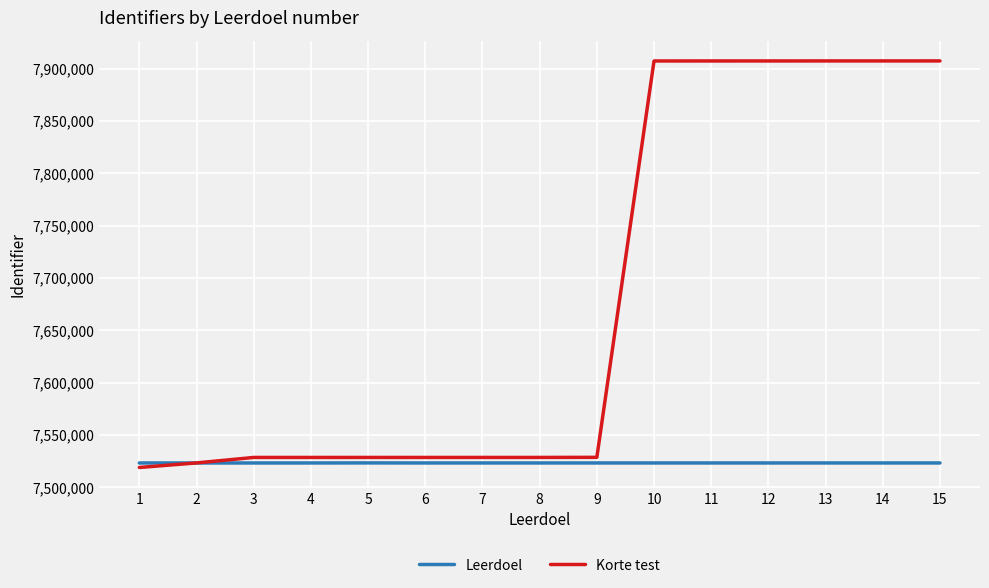

What is the approximate value of Leerdoel at 3?

7523188